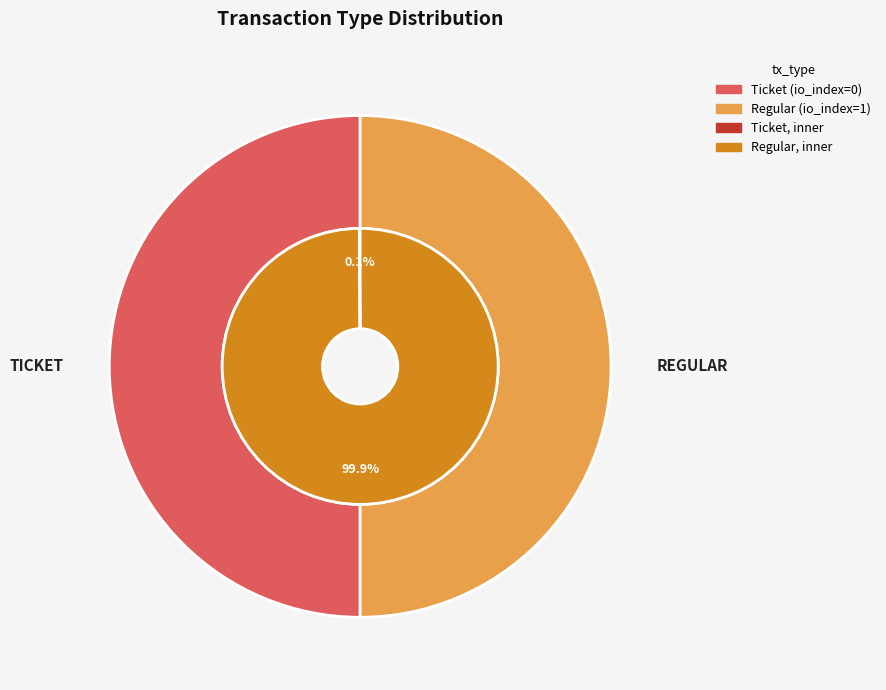

To the nearest percent, what portion does Regular represent?

100%